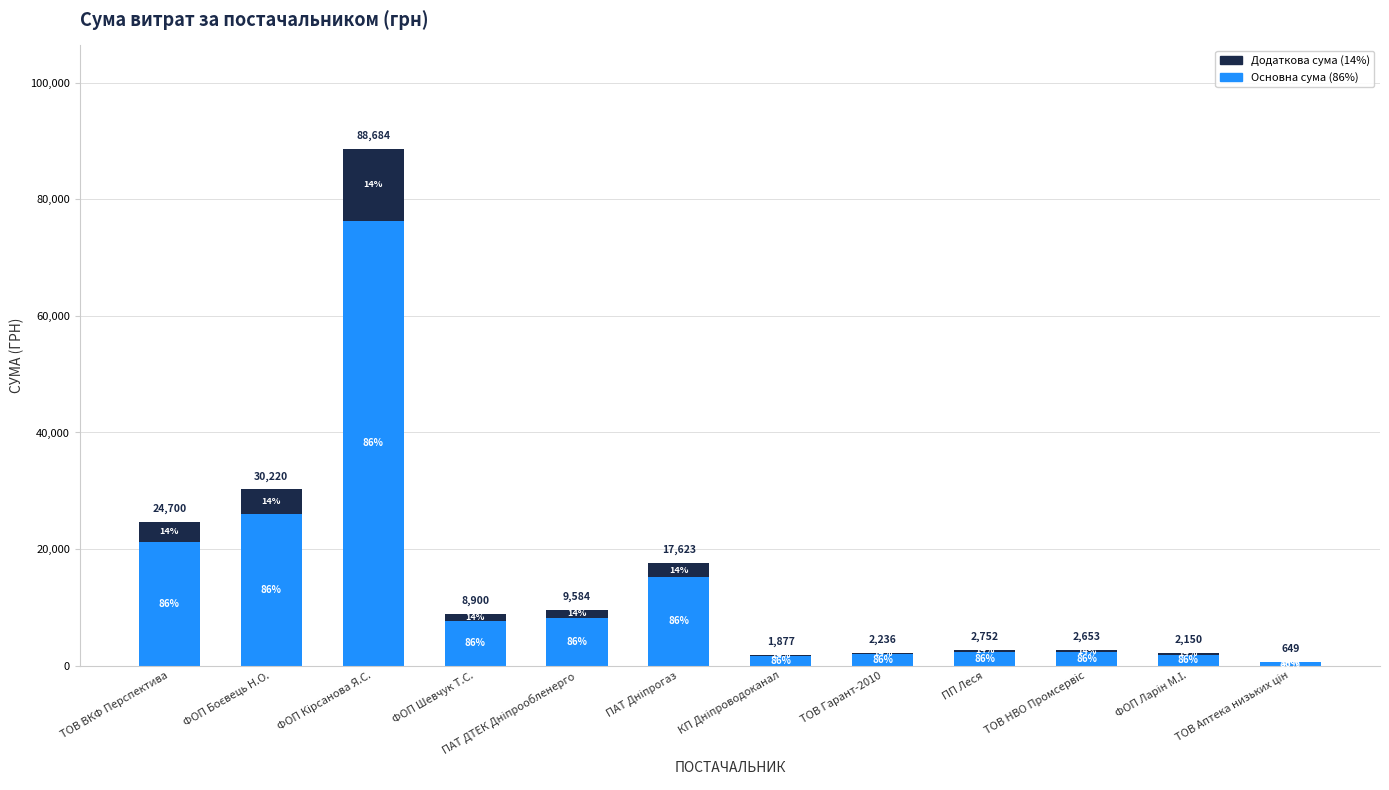

At which category is the sum across all series the highest?

ФОП Кірсанова Я.С.